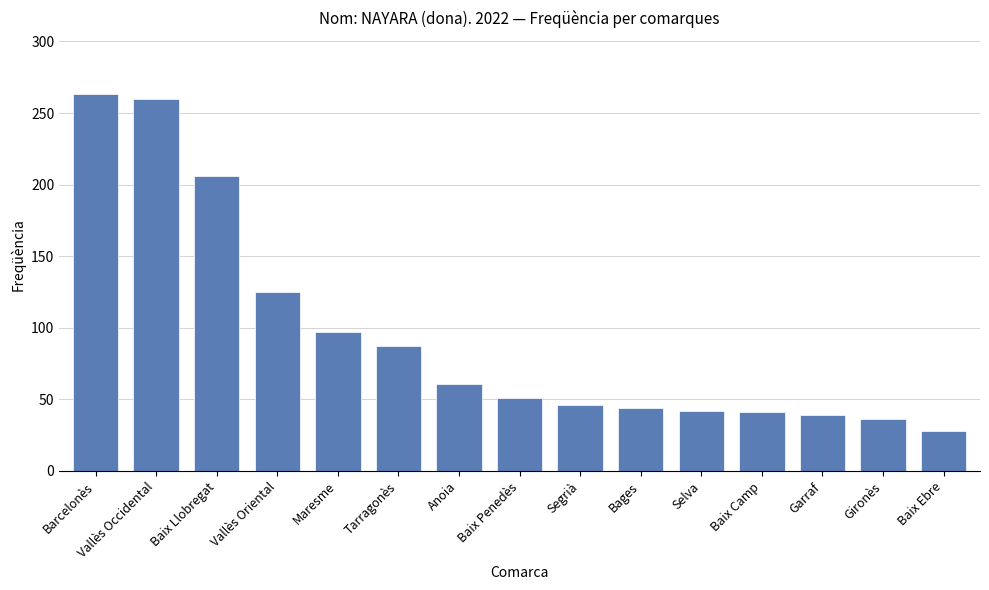

How many series are shown in this chart?

1